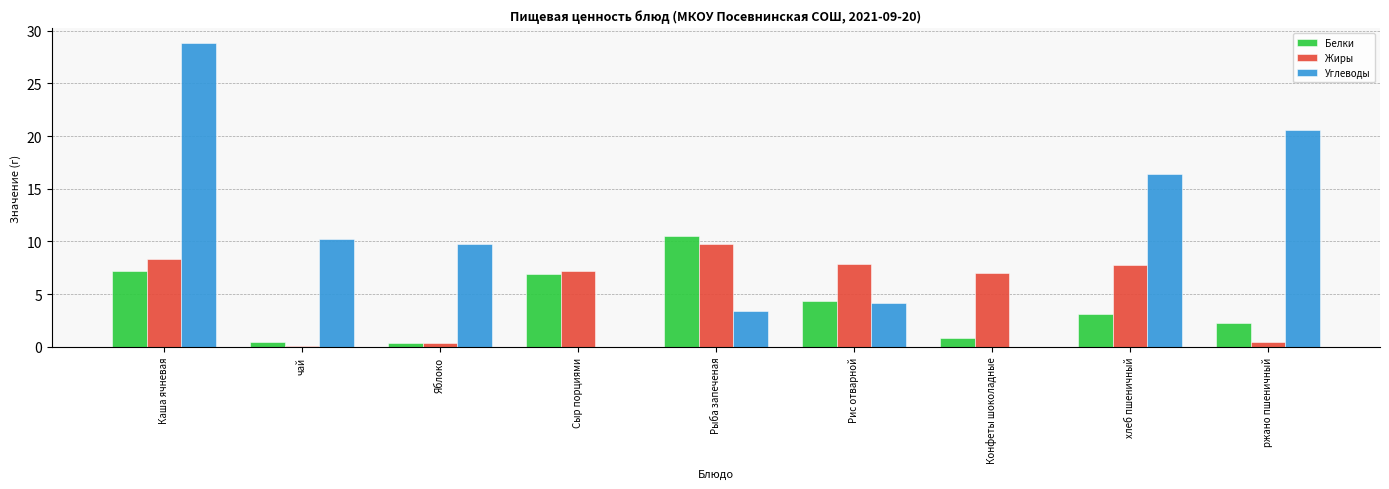

The value of Углеводы at ржано пшеничный is 20.6. True or false?

True